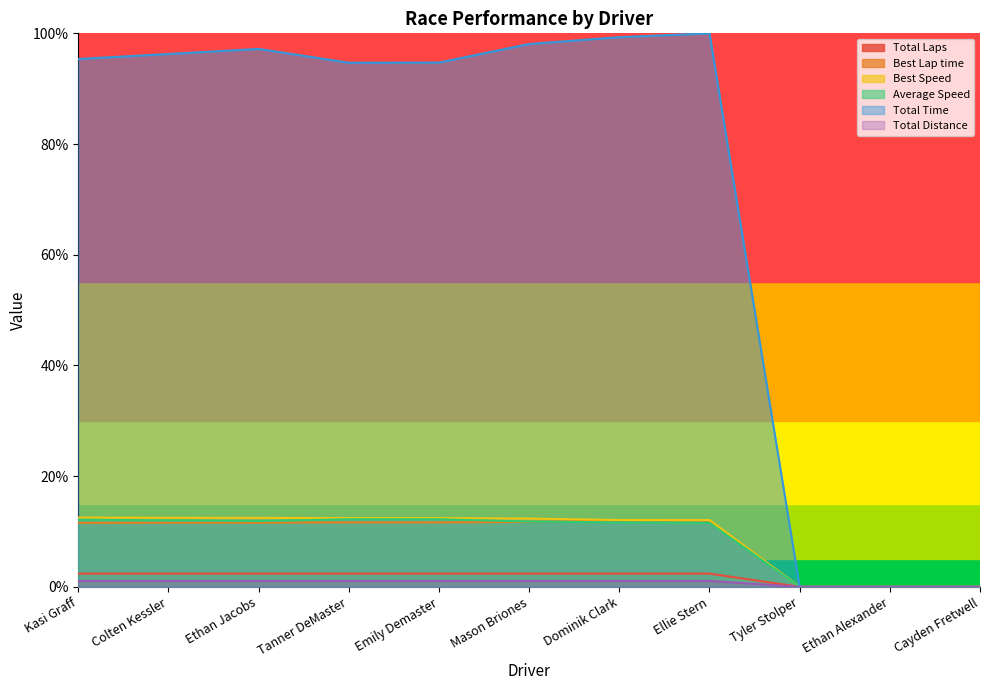

Where is Best Lap time nearest to the value 5?

Tyler Stolper